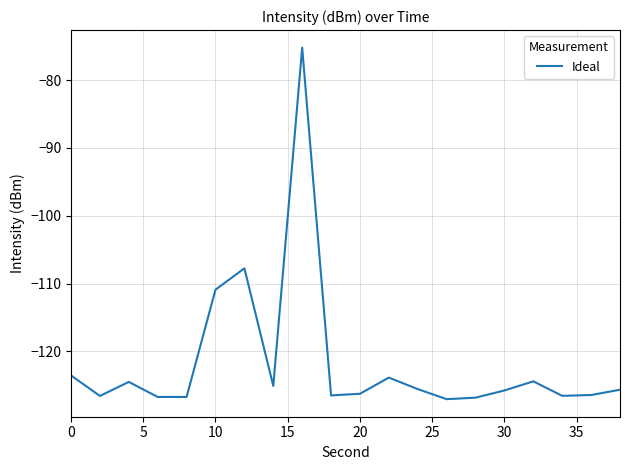

What is the difference between the maximum and minimum values?

51.8